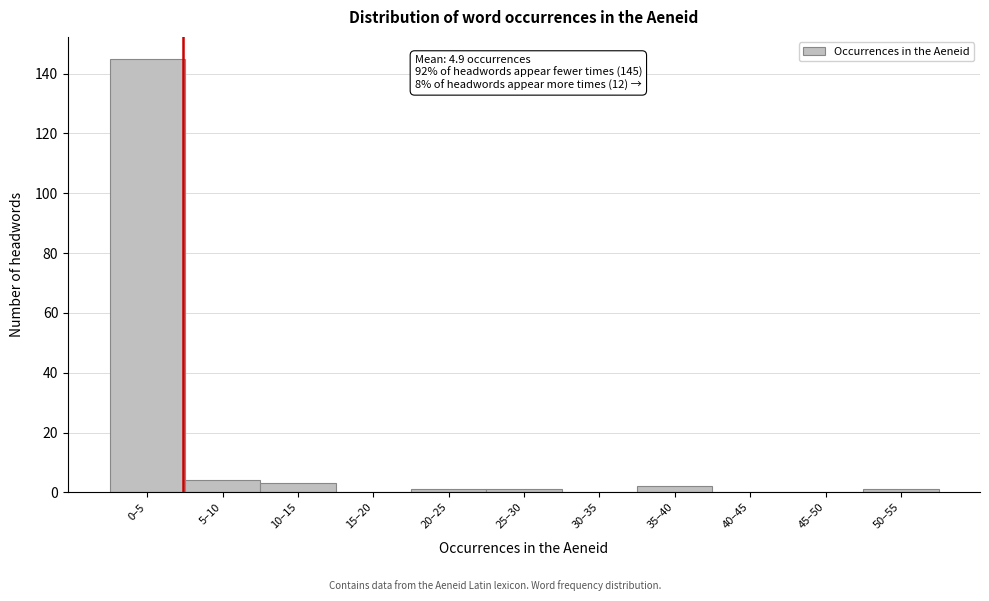

Reading right to left, extract all data points from this chart.

50–55=1	45–50=0	40–45=0	35–40=2	30–35=0	25–30=1	20–25=1	15–20=0	10–15=3	5–10=4	0–5=145